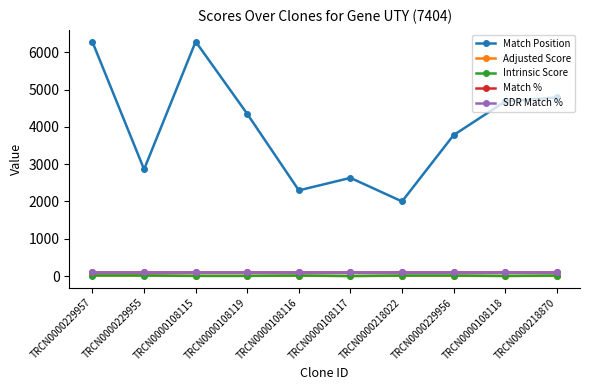

How many lines are shown in the chart?

5